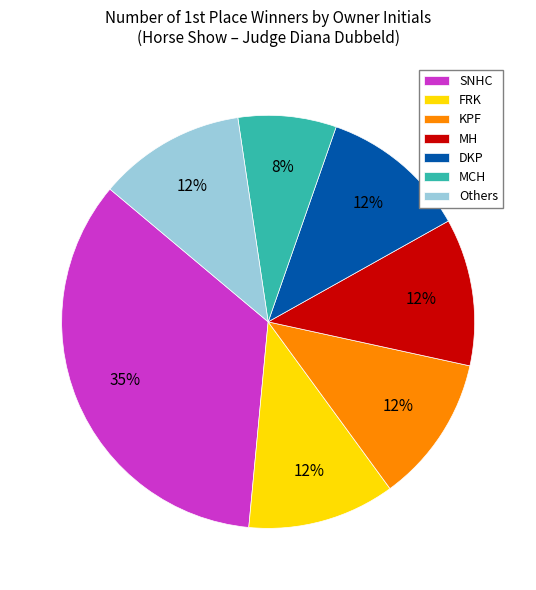

To the nearest percent, what is the combined percentage of MCH and SNHC?

42%